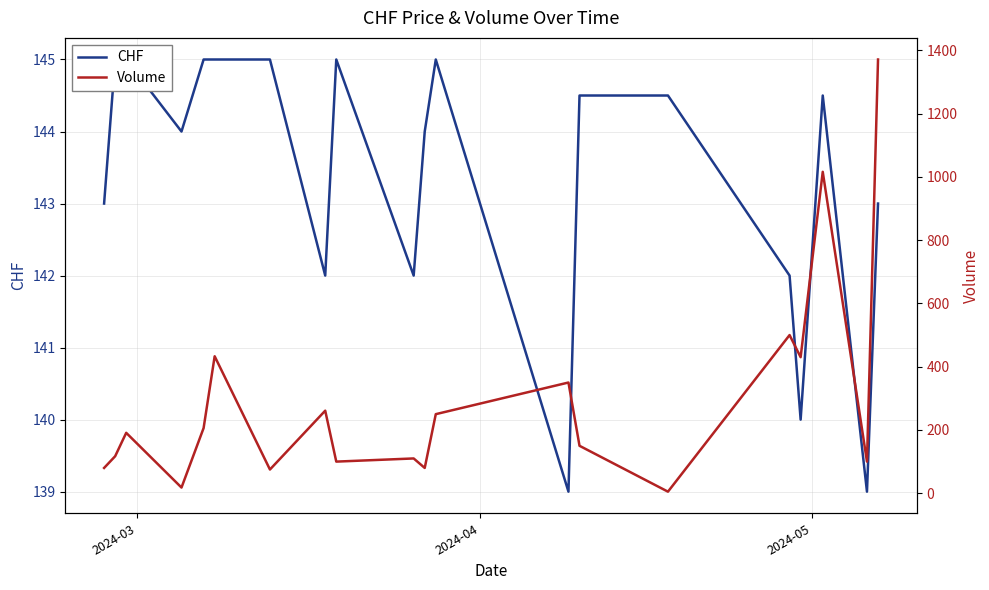

How many series are shown in this chart?

2